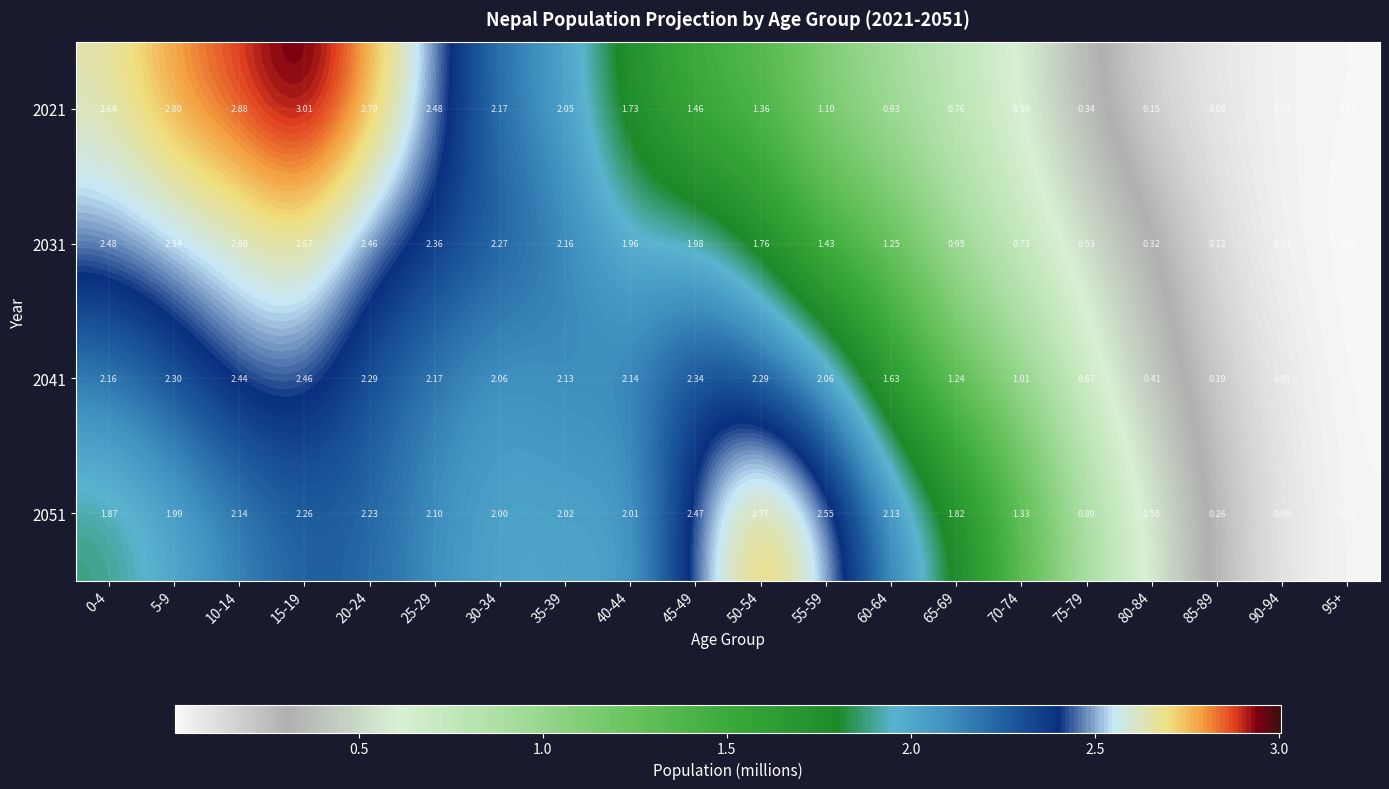

Between 60-64 and 85-89, which series saw the biggest shift?

2051